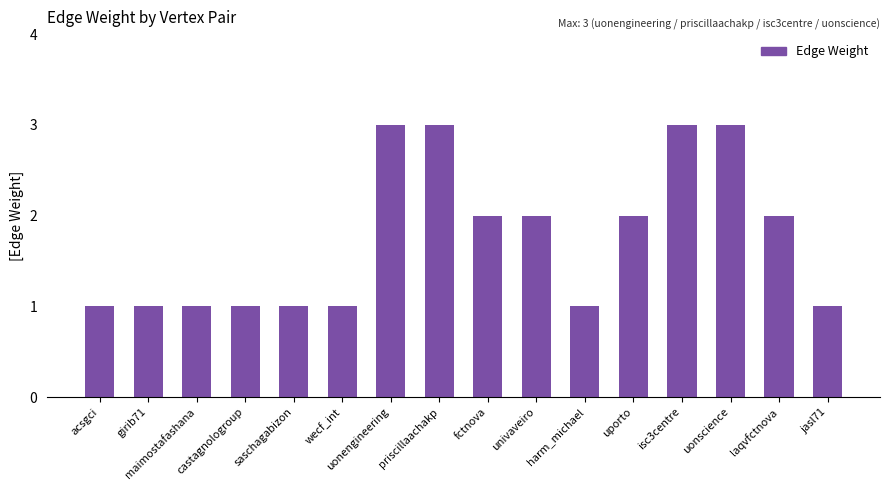

Reading left to right, extract all data points from this chart.

acsgci=1	girib71=1	maimostafashana=1	castagnologroup=1	saschagabizon=1	wecf_int=1	uonengineering=3	priscillaachakp=3	fctnova=2	univaveiro=2	harm_michael=1	uporto=2	isc3centre=3	uonscience=3	laqvfctnova=2	jasl71=1